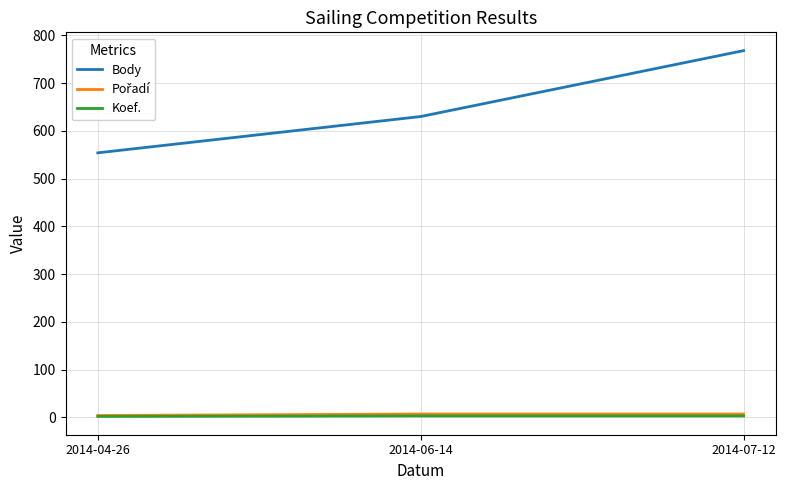

Which series has the largest total across all categories?

Body